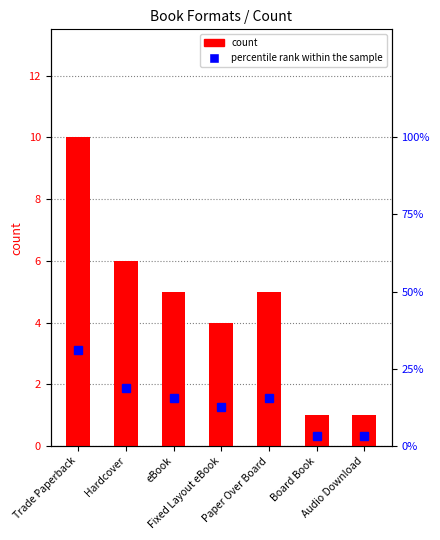

How many groups of bars are there?

7